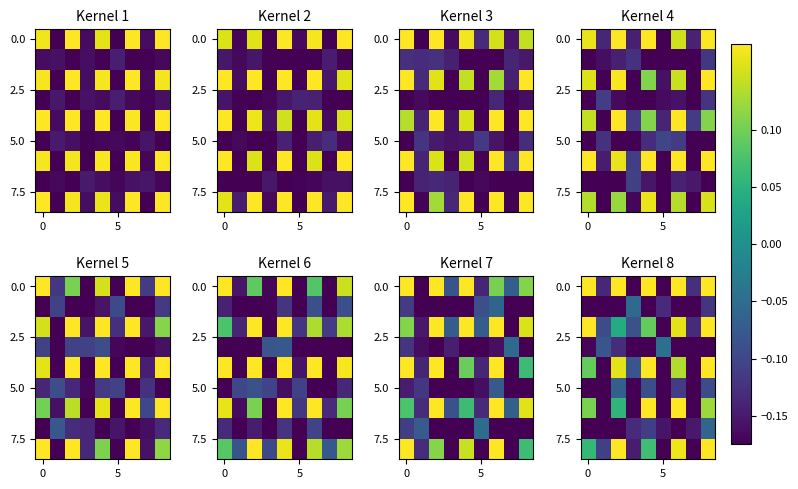

What is the maximum value shown in the chart?

0.2